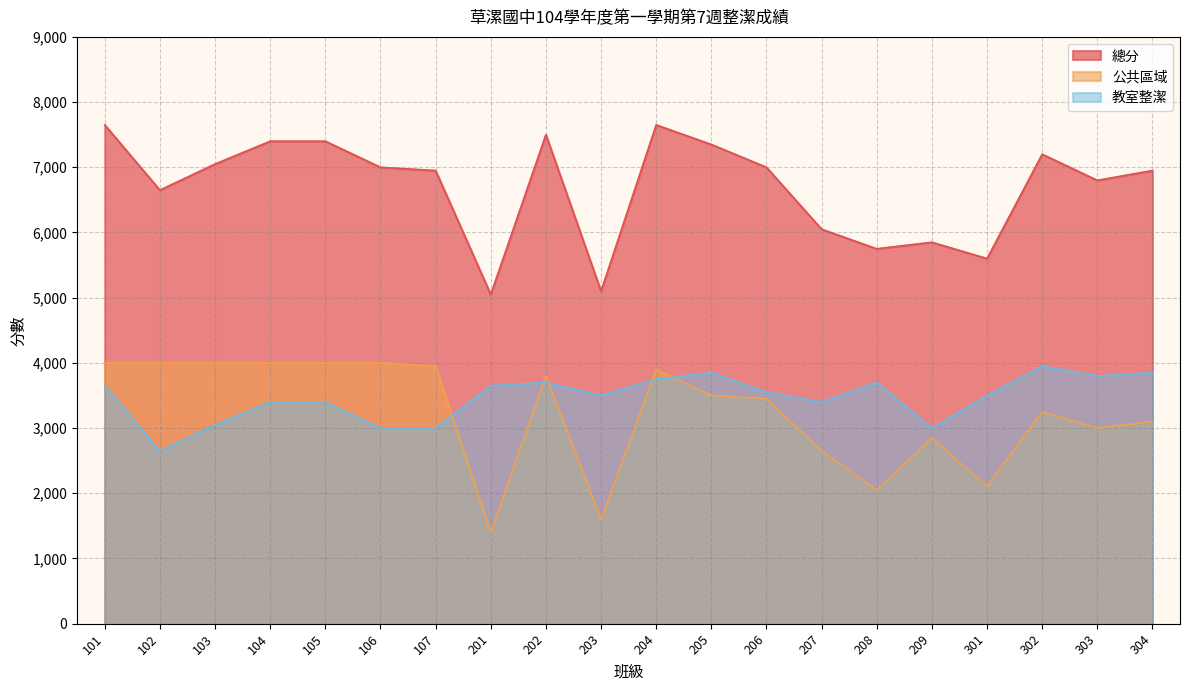

Rank the series by their maximum value, from highest to lowest.

總分, 公共區域, 教室整潔